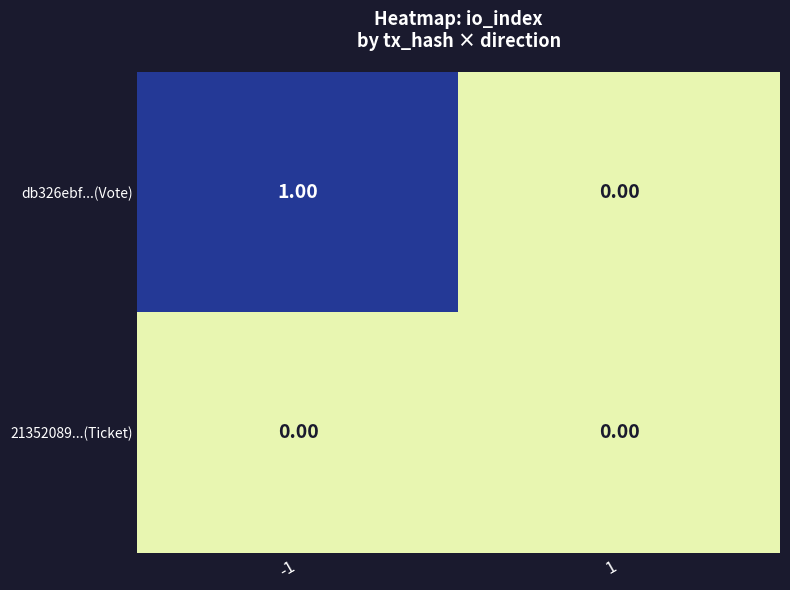

Which series has the largest total across all categories?

db326ebf...(Vote)